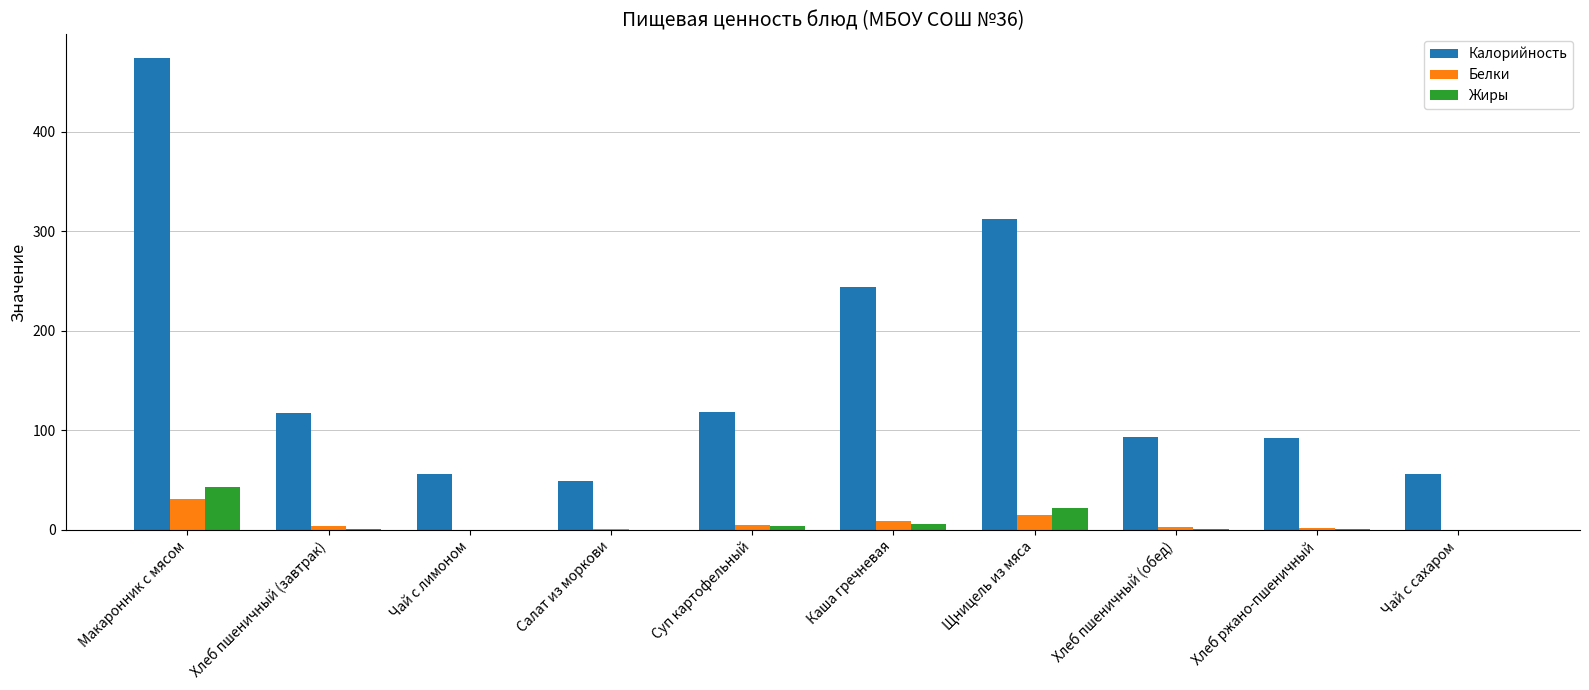

Which label corresponds to the largest value in the chart?

Макаронник с мясом